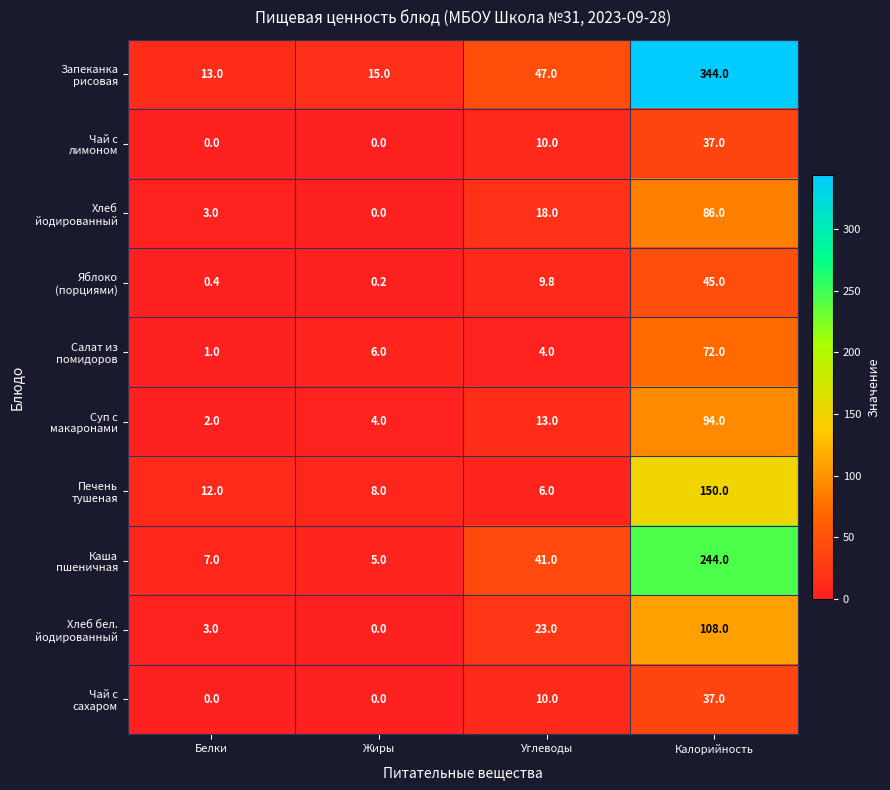

At which category is the sum across all series the highest?

Калорийность